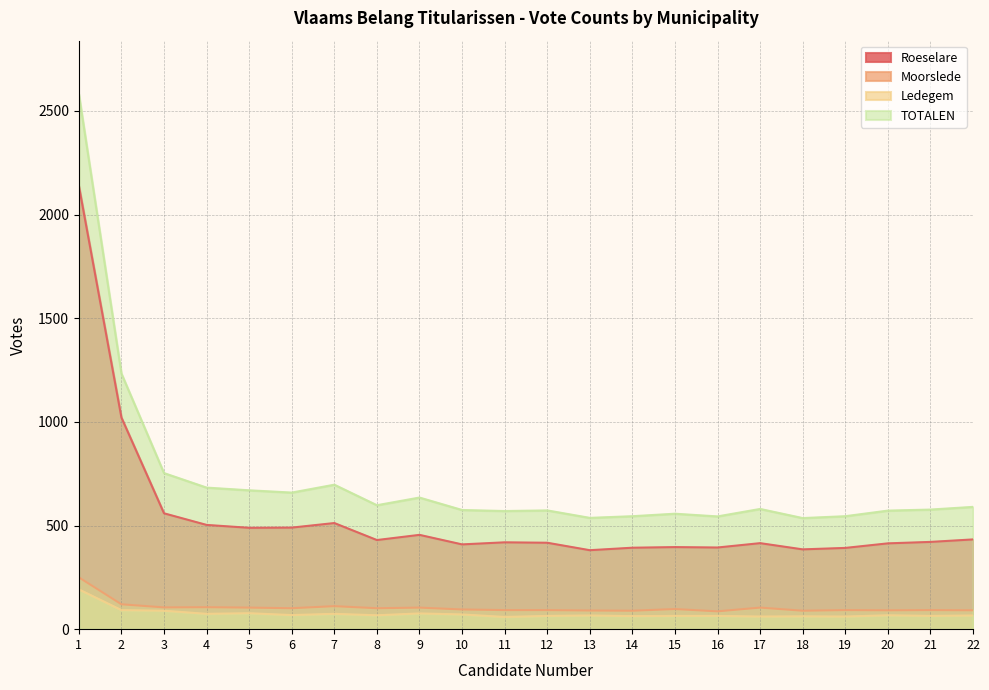

True or false: Roeselare and Ledegem cross at least once.

False